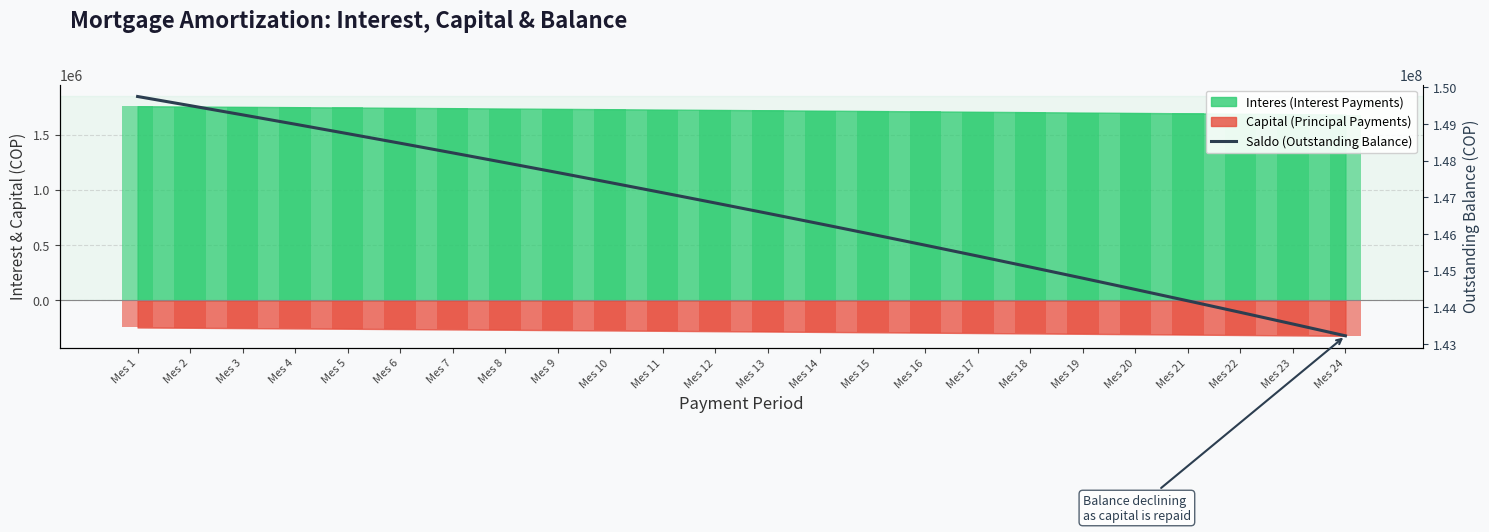

Rank the categories by value from highest to lowest.

Mes 1, Mes 2, Mes 3, Mes 4, Mes 5, Mes 6, Mes 7, Mes 8, Mes 9, Mes 10, Mes 11, Mes 12, Mes 13, Mes 14, Mes 15, Mes 16, Mes 17, Mes 18, Mes 19, Mes 20, Mes 21, Mes 22, Mes 23, Mes 24